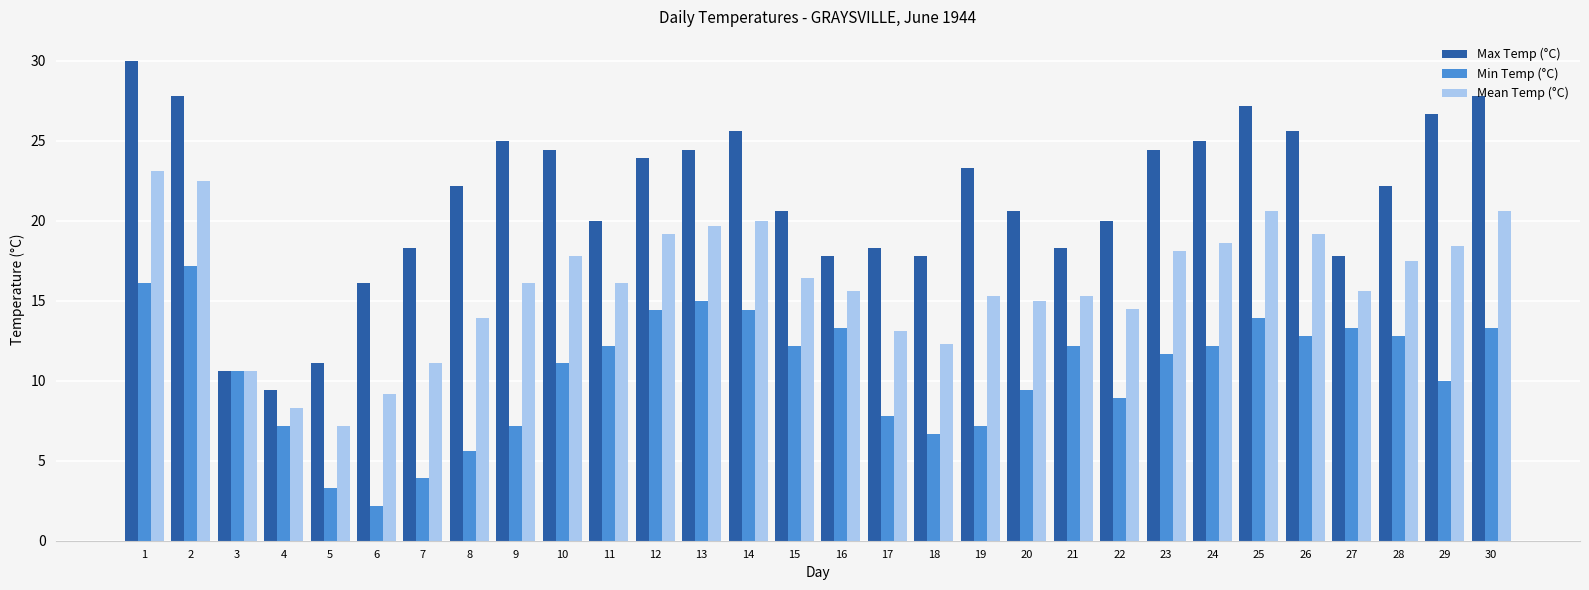

What is the difference between the Max Temp (°C) values at 1 and 6?

13.9